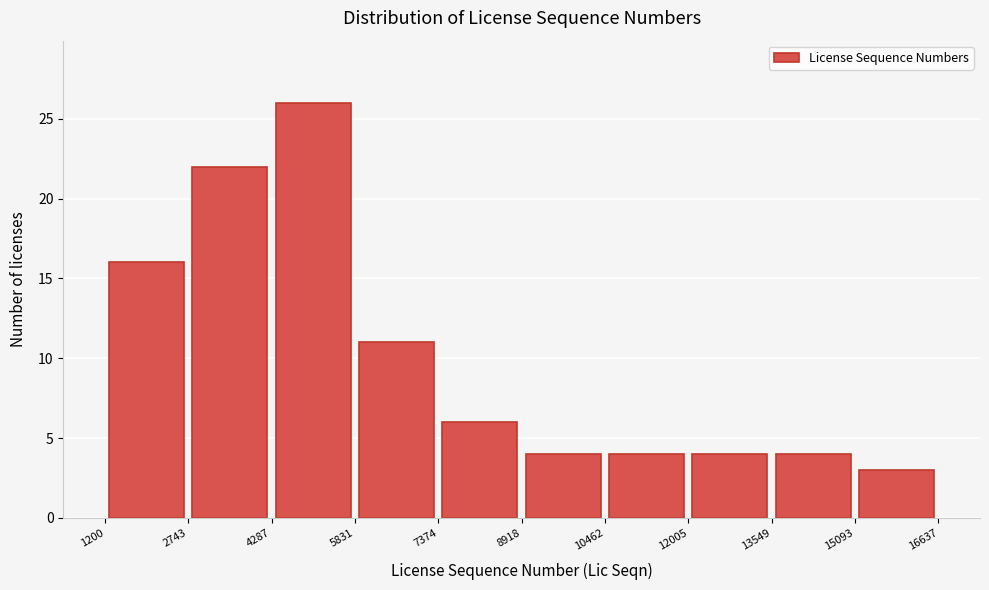

What is the height of the bar covering 5831 to 7374 on the x-axis? The values are not printed on the chart, so give them approximately, as read against the axis.

11